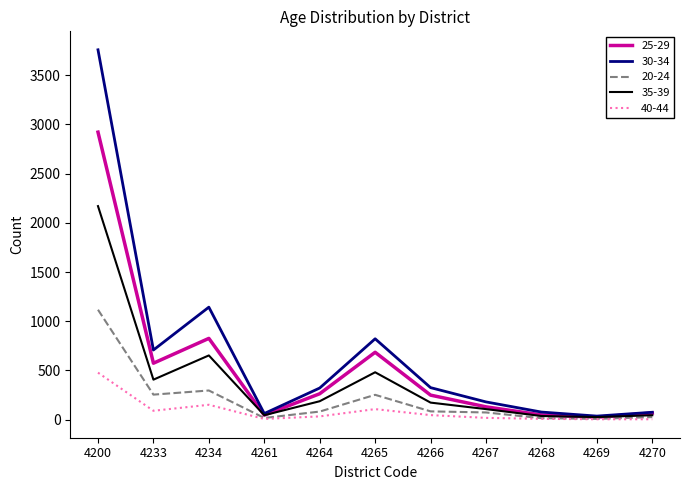

At which category is the sum across all series the highest?

4200